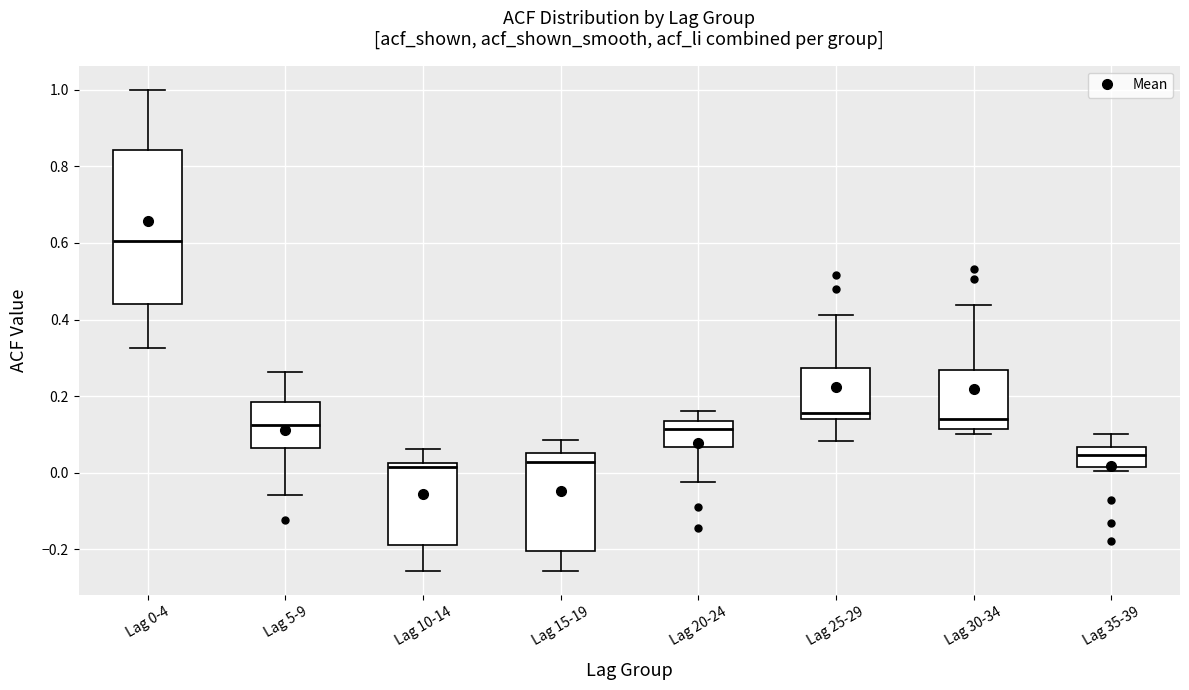

Which box has the highest median line?

Lag 0-4